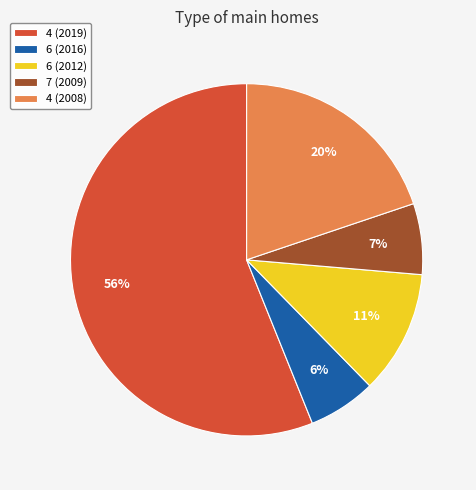

What percentage is the 6 (2016) slice, to the nearest percent?

6%